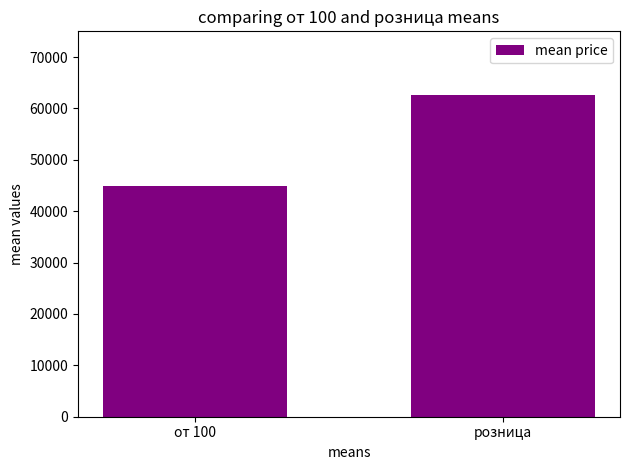

Reading left to right, transcribe all the data shown in this chart.

от 100=44900	розница=62700